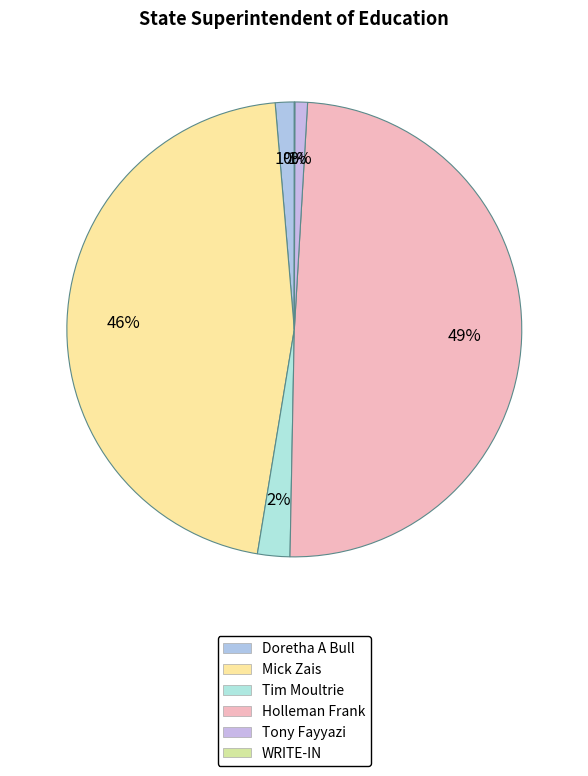

Is there a majority slice in this chart?

No